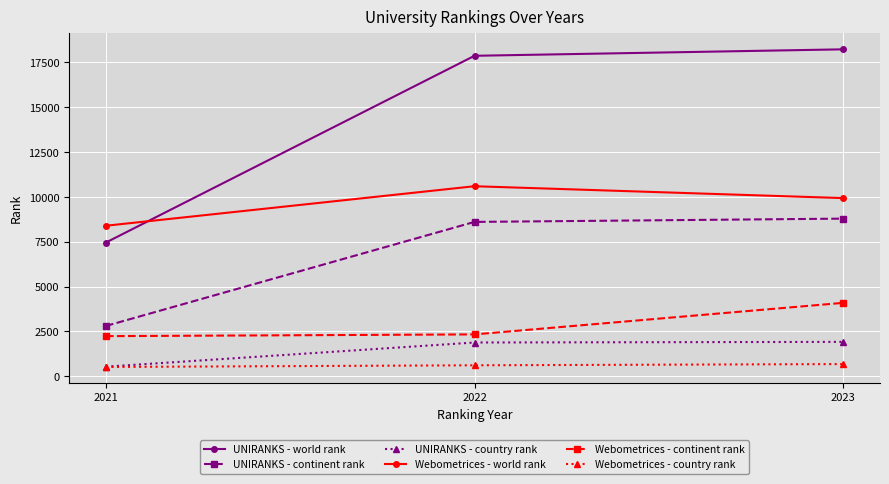

At how many categories does at least one series exceed 8179?

3